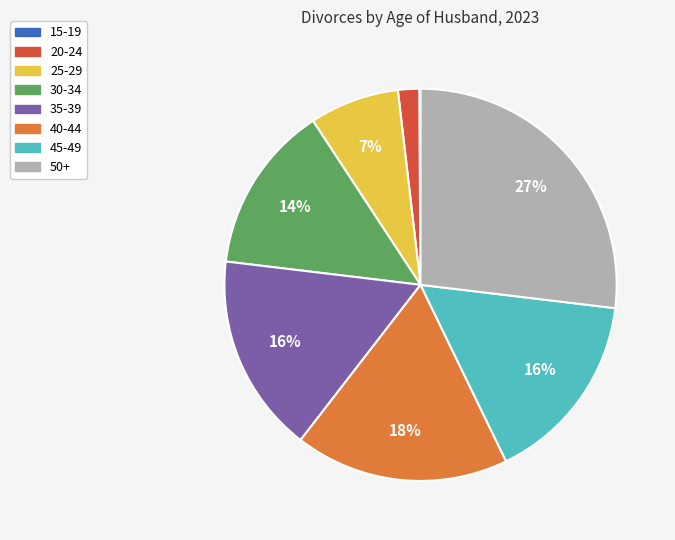

Between 20-24 and 30-34, which is larger?

30-34